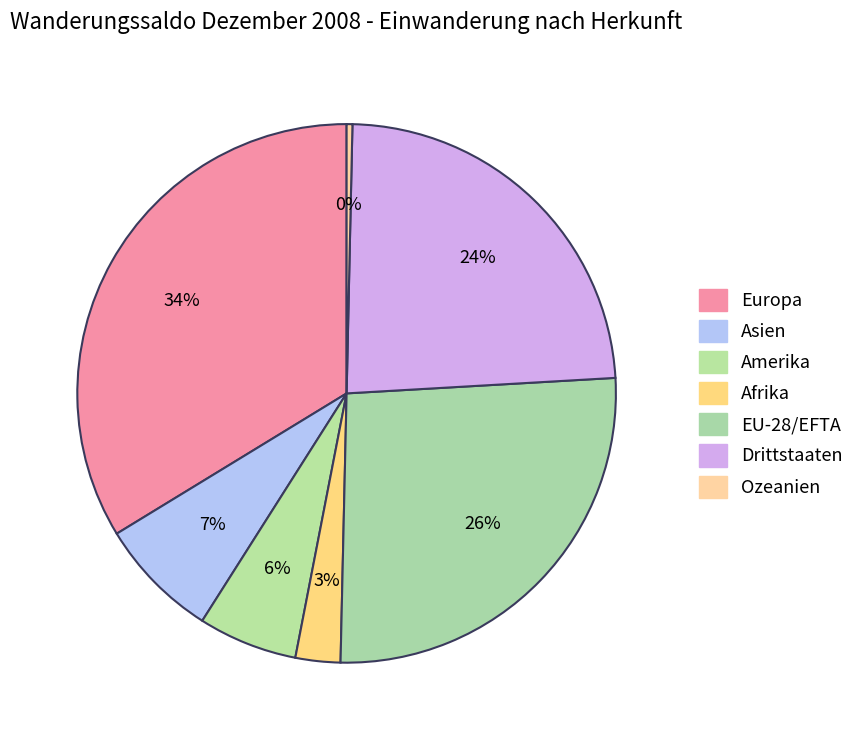

To the nearest percent, what is the combined percentage of Ozeanien and Asien?

8%